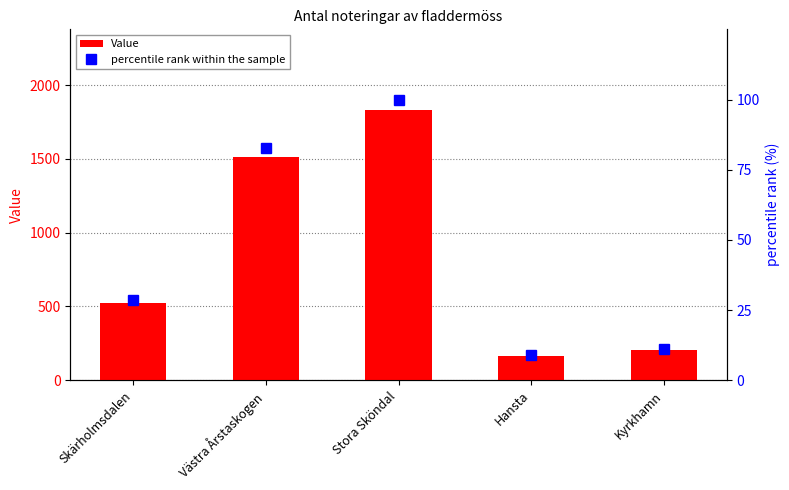

What is the difference between the Value values at Kyrkhamn and Stora Sköndal?

1627